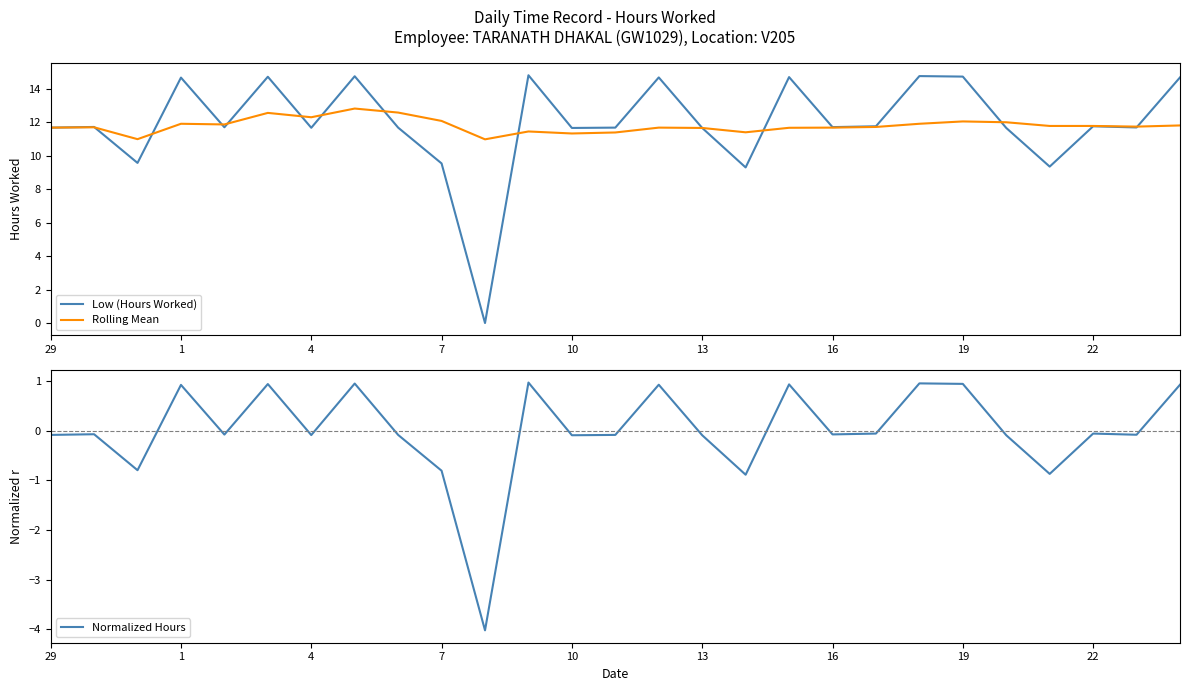

True or false: Rolling Mean and Normalized Hours cross at least once.

False